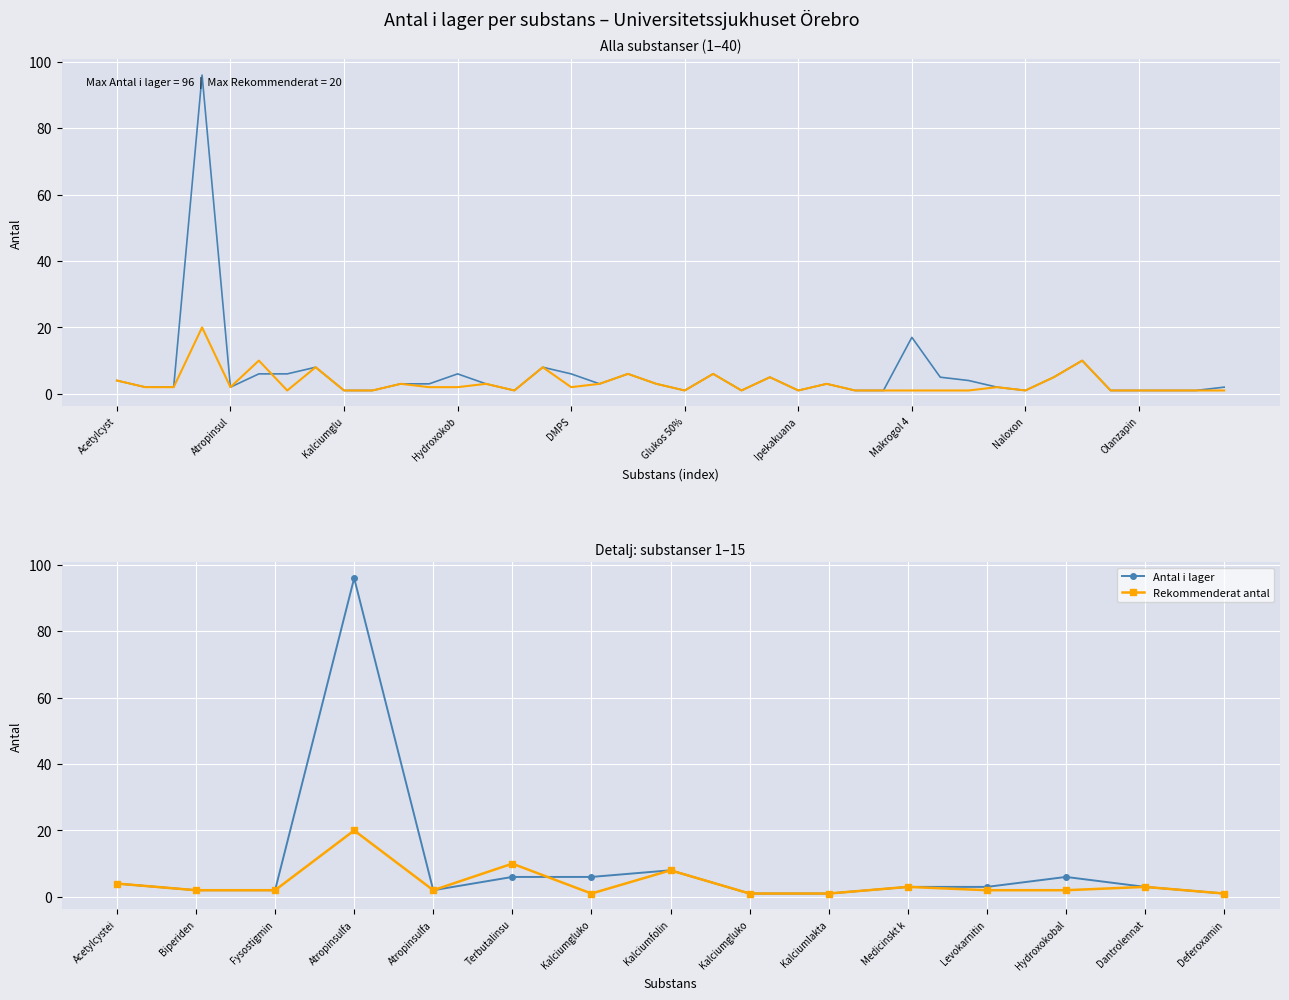

What is the value of the Rekommenderat antal point at the 6th from the left?

10